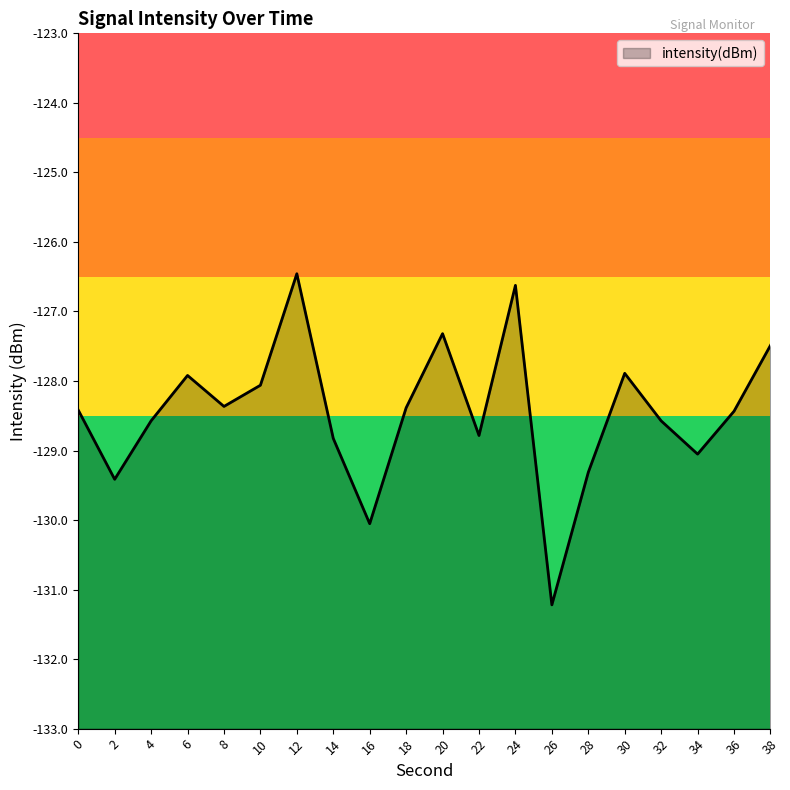

Reading left to right, extract all data points from this chart.

-128.4	-129.4	-128.6	-127.9	-128.4	-128.1	-126.5	-128.8	-130.1	-128.4	-127.3	-128.8	-126.6	-131.2	-129.3	-127.9	-128.6	-129.1	-128.4	-127.5